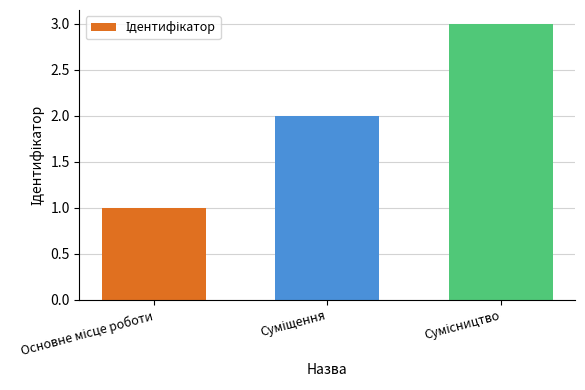

What is the sum of all values?

6